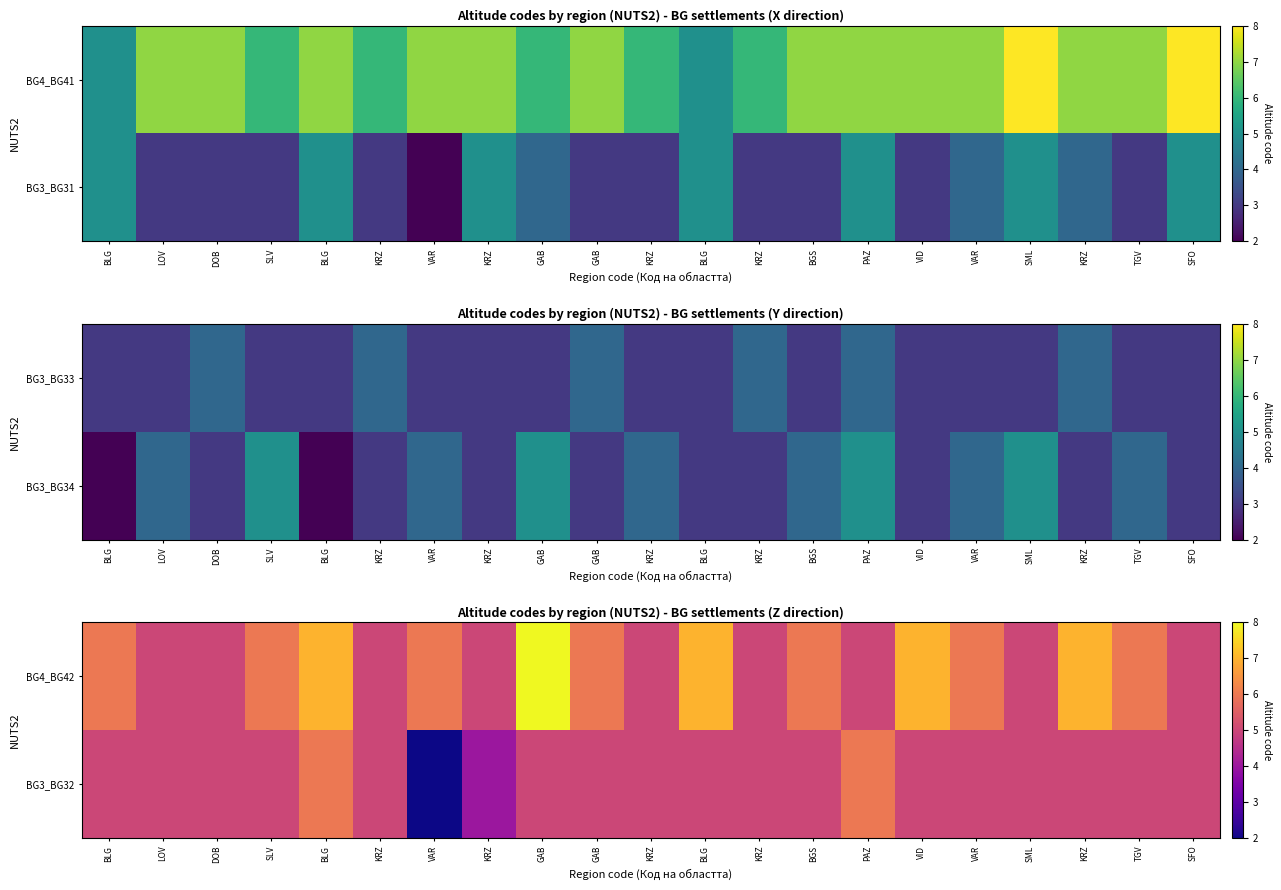

What is the difference between the highest and lowest values at BLG?

1